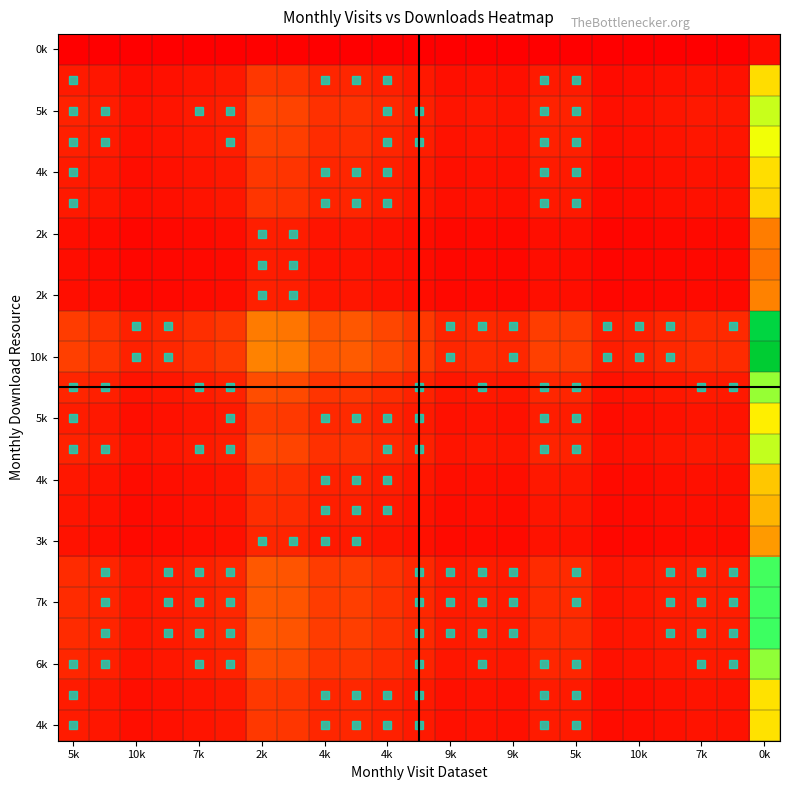

What is the maximum value shown in the chart?

14.8